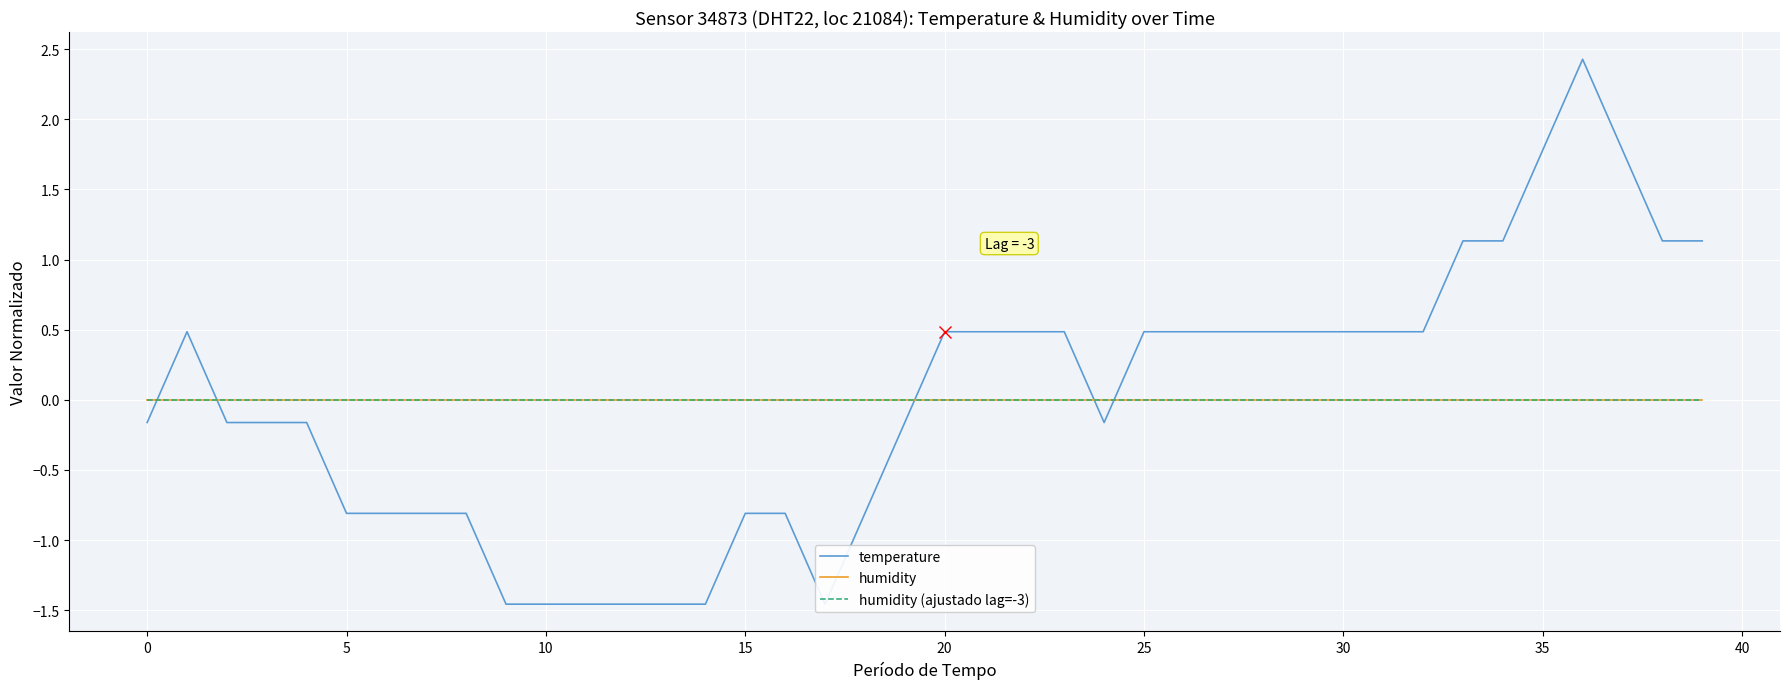

The value of humidity at 25 is 0.0. True or false?

True